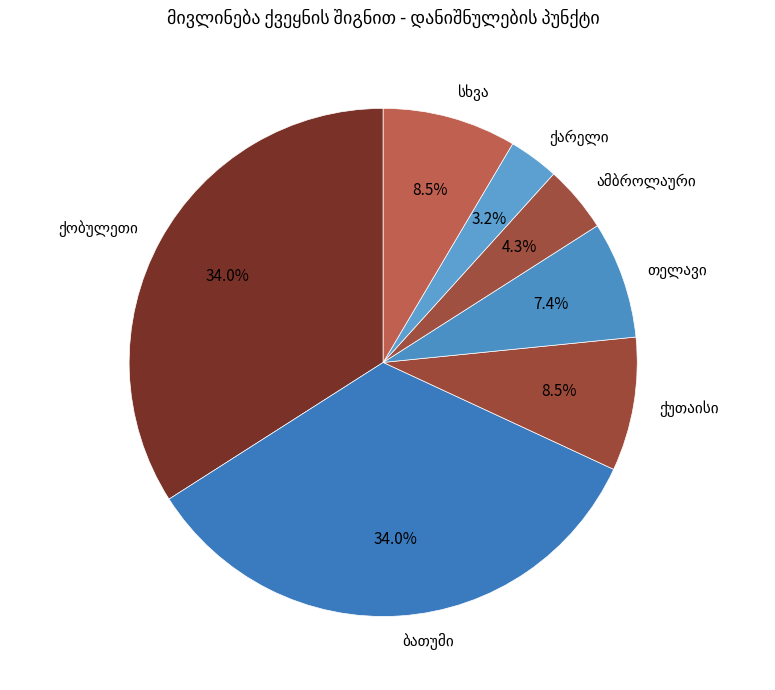

Is there a majority slice in this chart?

No